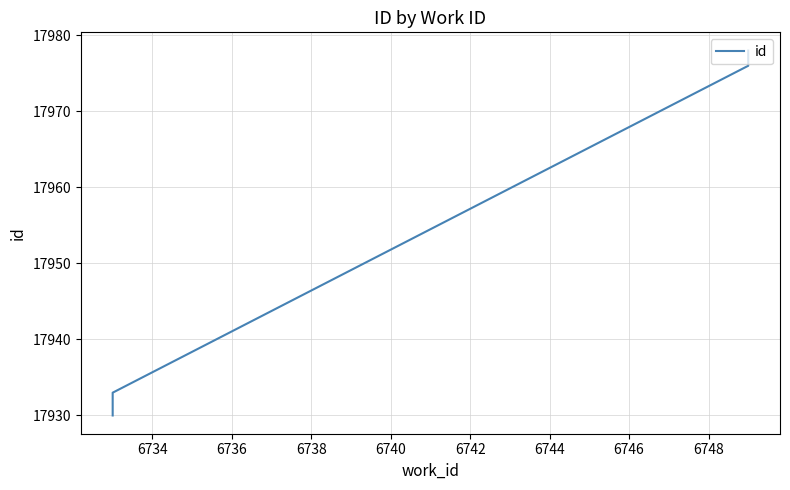

What is the value of the 2nd point from the left?

17931